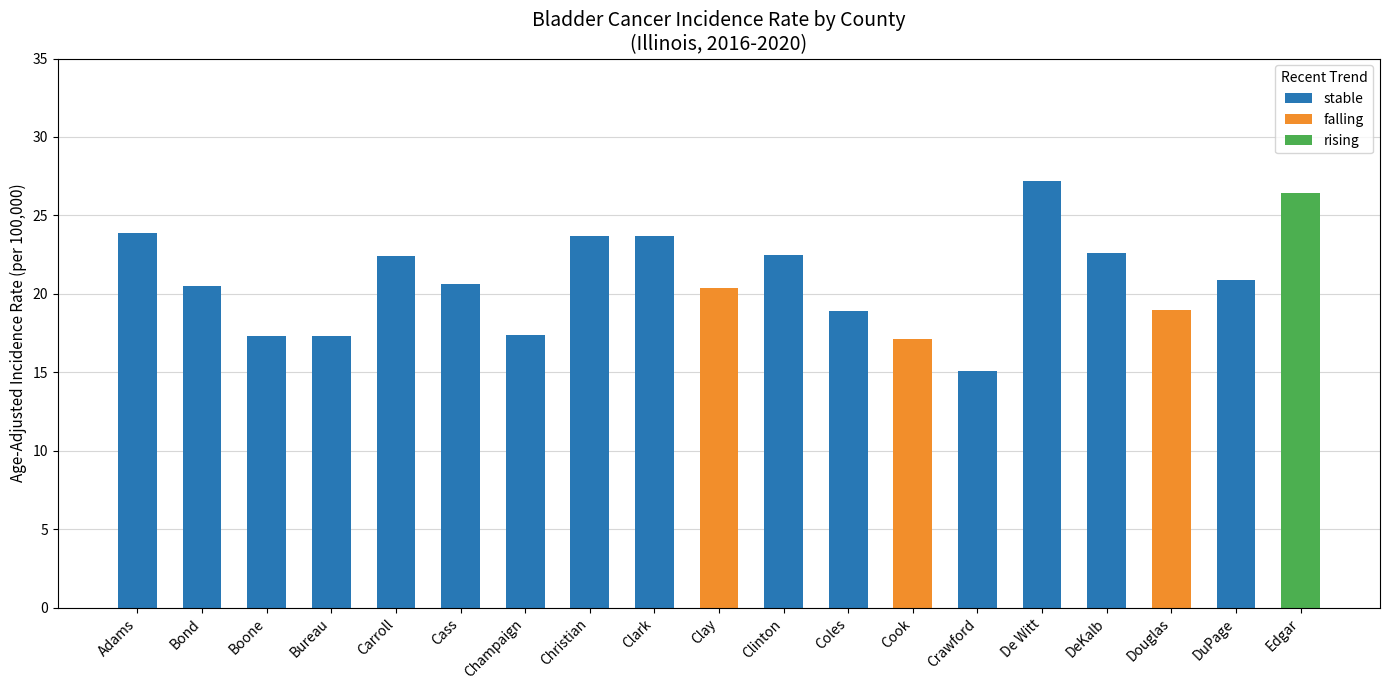

Reading left to right, list all the values displayed in this chart.

stable: Adams=23.9	Bond=20.5	Boone=17.3	Bureau=17.3	Carroll=22.4	Cass=20.6	Champaign=17.4	Christian=23.7	Clark=23.7	Clay=0.0	Clinton=22.5	Coles=18.9	Cook=0.0	Crawford=15.1	De Witt=27.2	DeKalb=22.6	Douglas=0.0	DuPage=20.9	Edgar=0.0
falling: Adams=0.0	Bond=0.0	Boone=0.0	Bureau=0.0	Carroll=0.0	Cass=0.0	Champaign=0.0	Christian=0.0	Clark=0.0	Clay=20.4	Clinton=0.0	Coles=0.0	Cook=17.1	Crawford=0.0	De Witt=0.0	DeKalb=0.0	Douglas=19.0	DuPage=0.0	Edgar=0.0
rising: Adams=0.0	Bond=0.0	Boone=0.0	Bureau=0.0	Carroll=0.0	Cass=0.0	Champaign=0.0	Christian=0.0	Clark=0.0	Clay=0.0	Clinton=0.0	Coles=0.0	Cook=0.0	Crawford=0.0	De Witt=0.0	DeKalb=0.0	Douglas=0.0	DuPage=0.0	Edgar=26.4